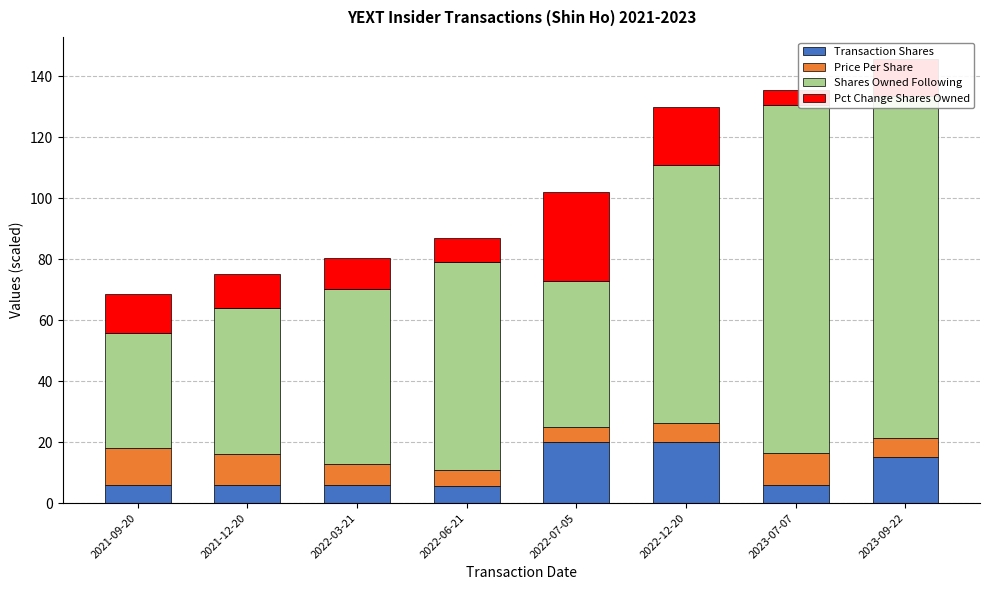

Is it true that Transaction Shares equals 20.0 at 2022-12-20?

True